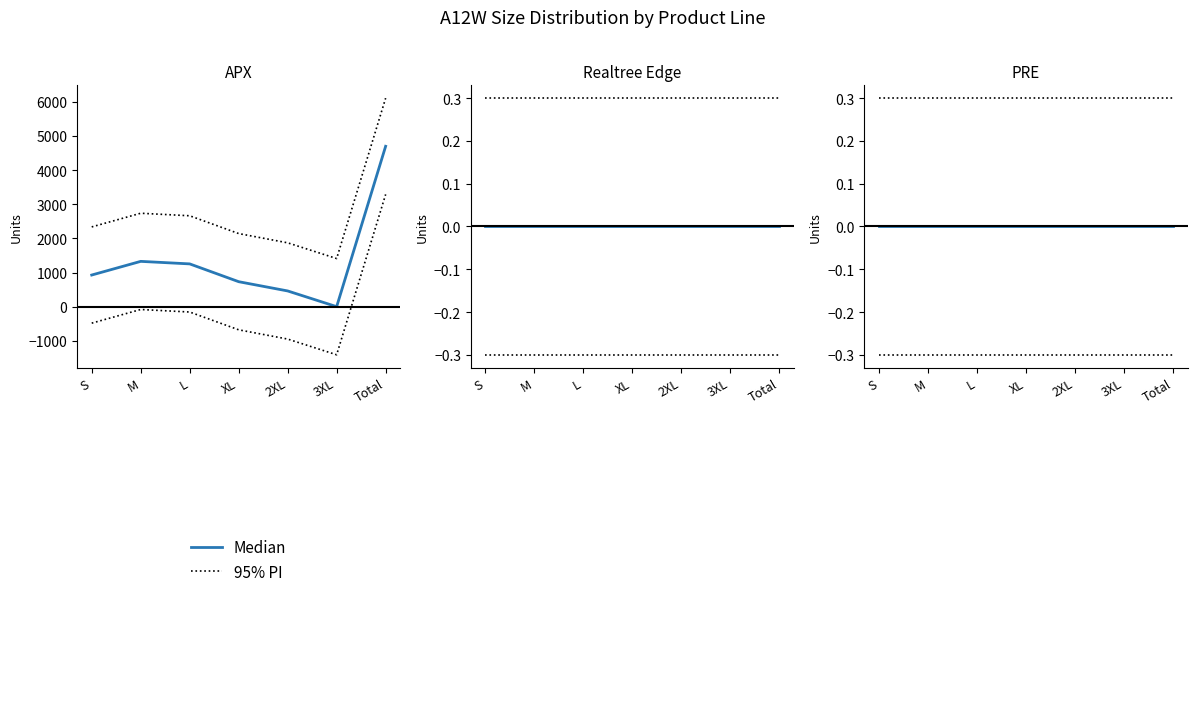

Rank the series by their maximum value, from lowest to highest.

Median, 95% PI